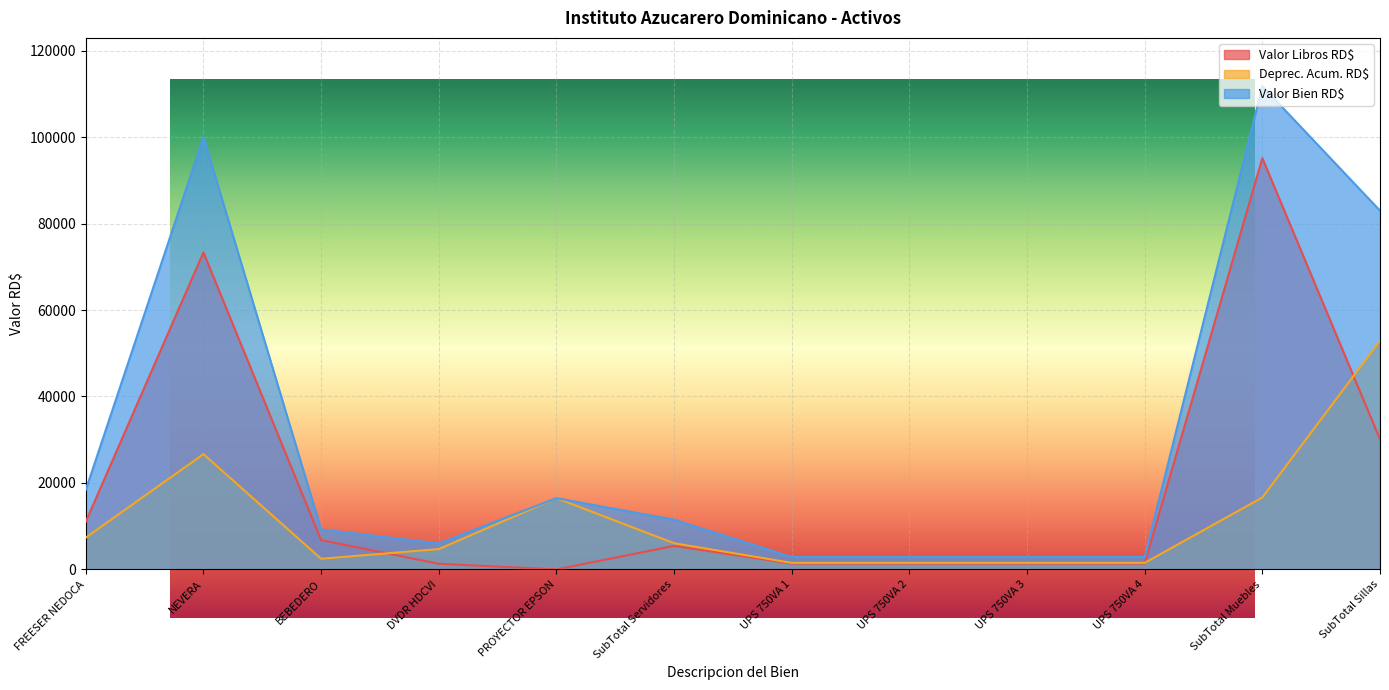

True or false: Deprec. Acum. RD$ and Valor Bien RD$ cross at least once.

False